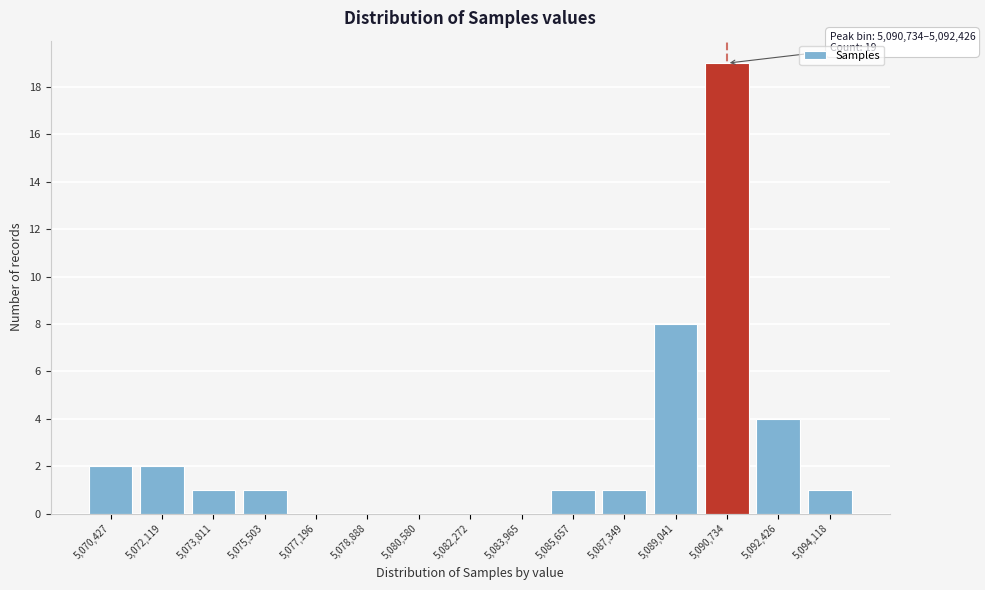

Reading left to right, list all the values displayed in this chart.

5,070,427=2	5,072,119=2	5,073,811=1	5,075,503=1	5,077,196=0	5,078,888=0	5,080,580=0	5,082,272=0	5,083,965=0	5,085,657=1	5,087,349=1	5,089,041=8	5,090,734=19	5,092,426=4	5,094,118=1